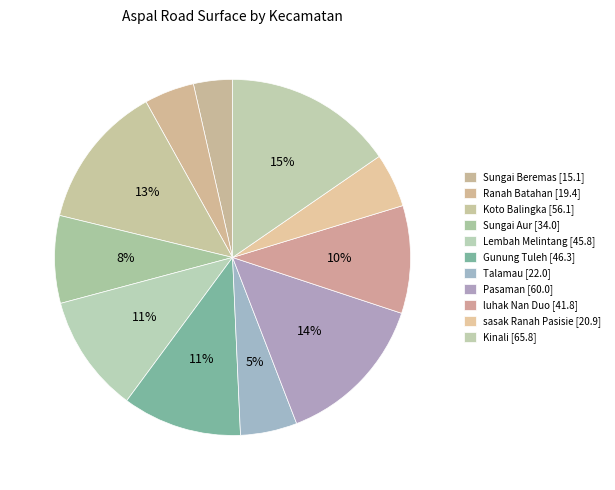

To the nearest percent, what percentage of the pie is Sungai Beremas?

4%